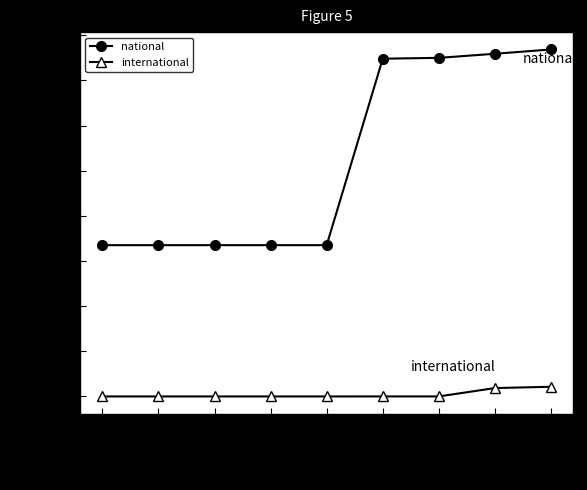

Which series has the largest total across all categories?

national